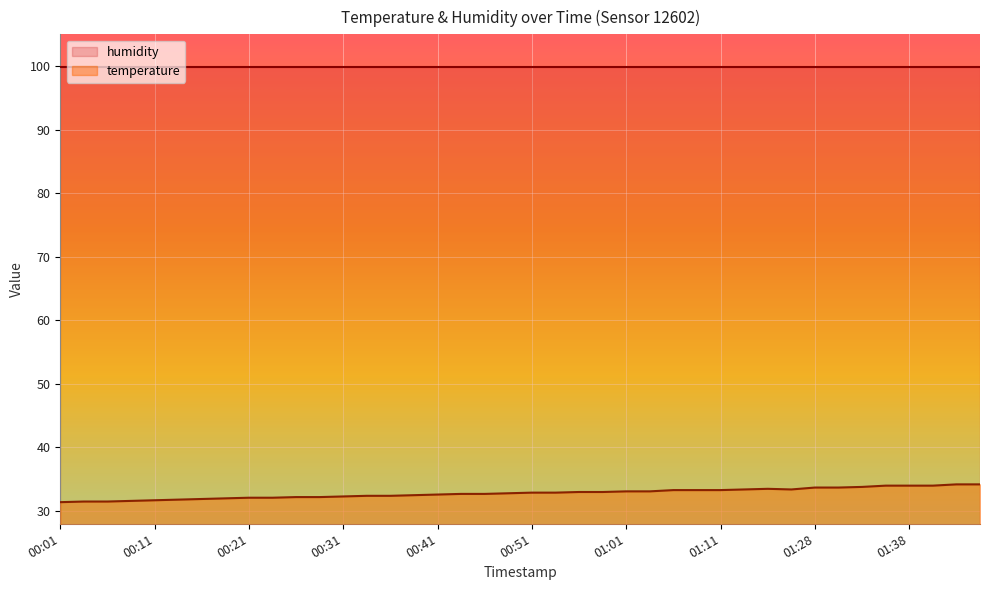

Where is the first local minimum?

01:22